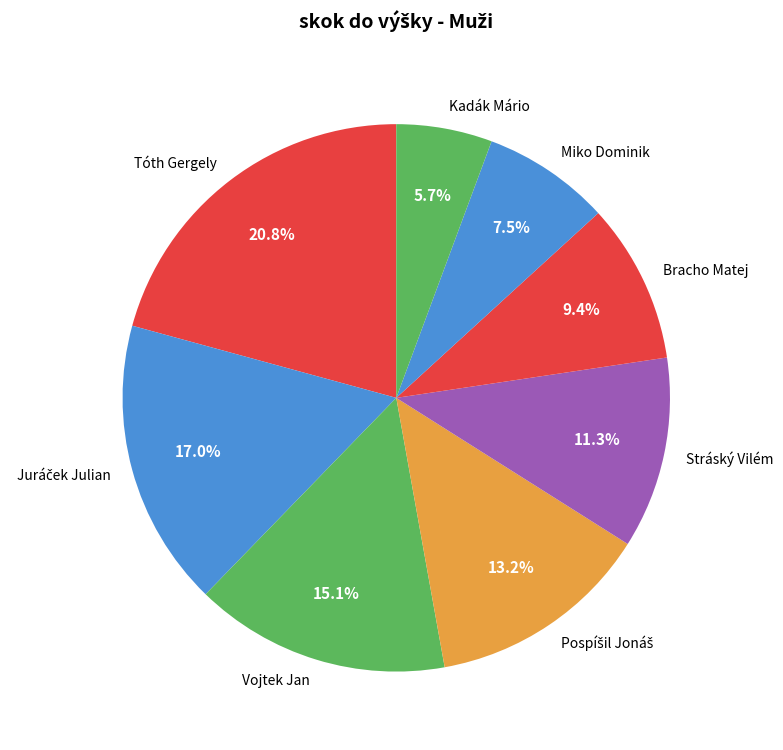

Approximately how many times larger is the value at Vojtek Jan compared to Tóth Gergely?

0.7